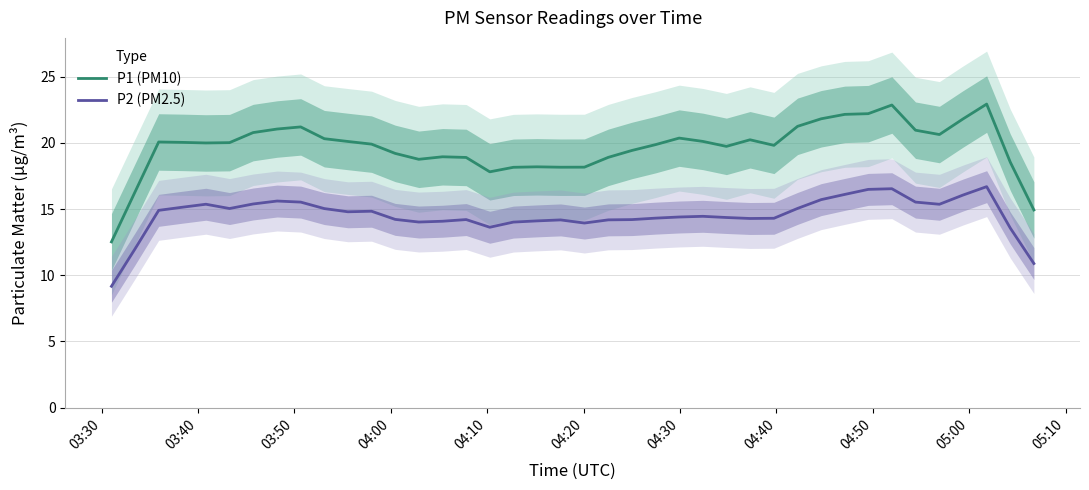

What is the value of the P2 (PM2.5) point at the 40th from the left?

10.9